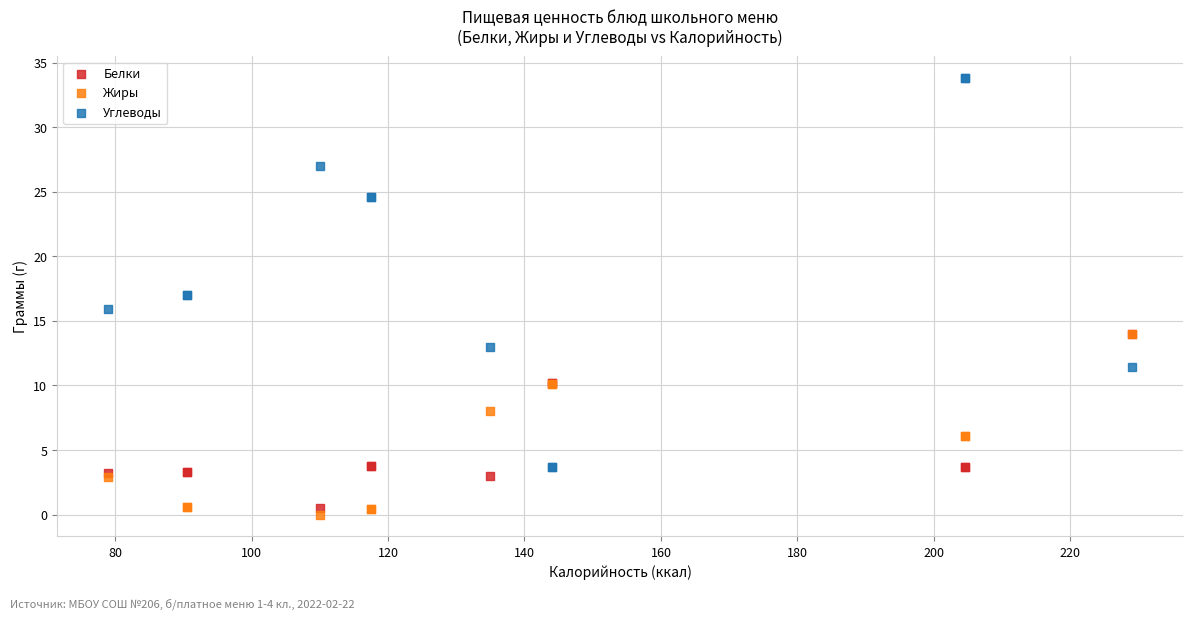

What are all the series names shown in the legend?

Белки, Жиры, Углеводы